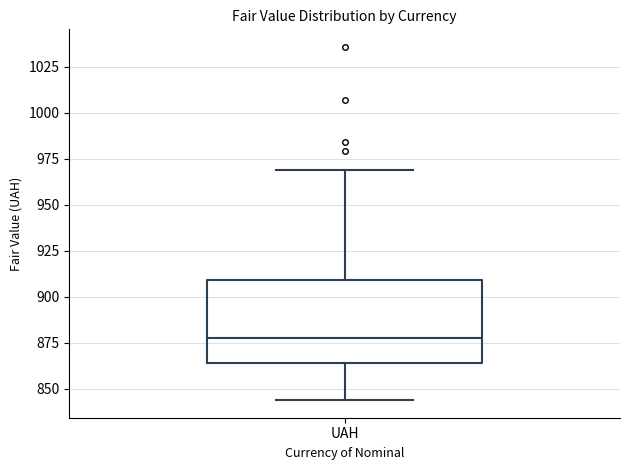

Where is the upper edge of the box for UAH on the y-axis? The values are not printed on the chart, so give them approximately, as read against the axis.

910